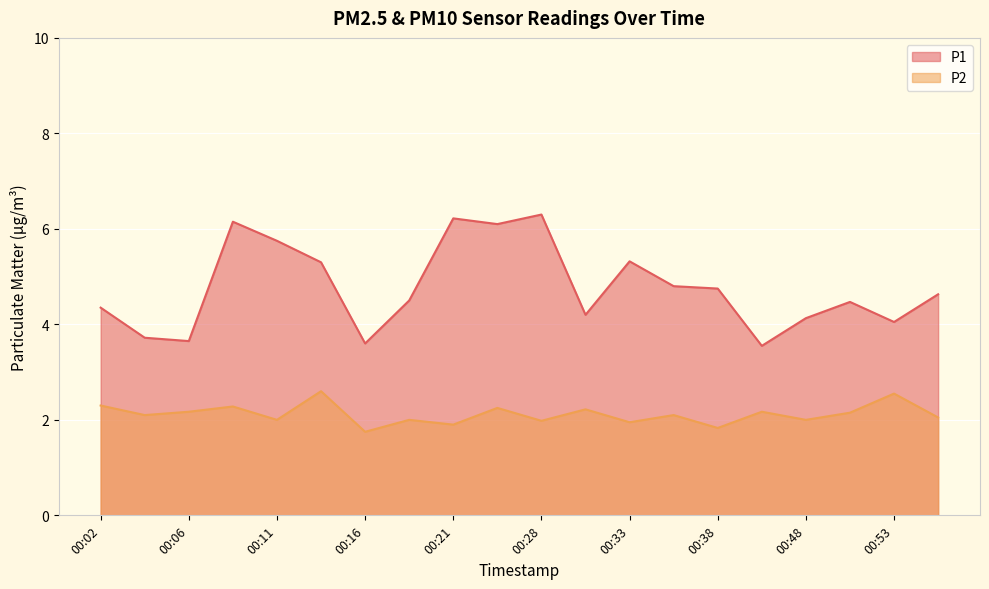

Rank the series by their maximum value, from highest to lowest.

P1, P2